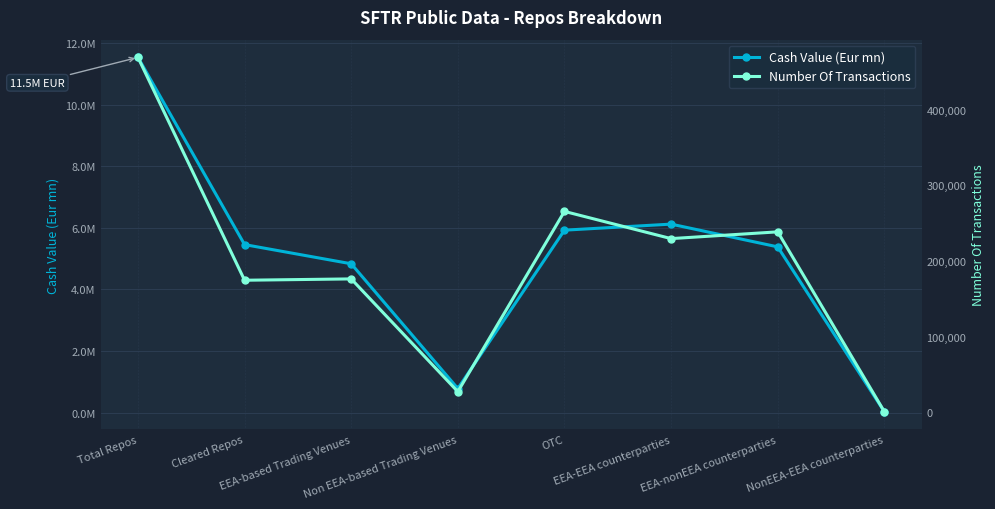

Which category has the highest value in the Cash Value (Eur mn) series?

Total Repos